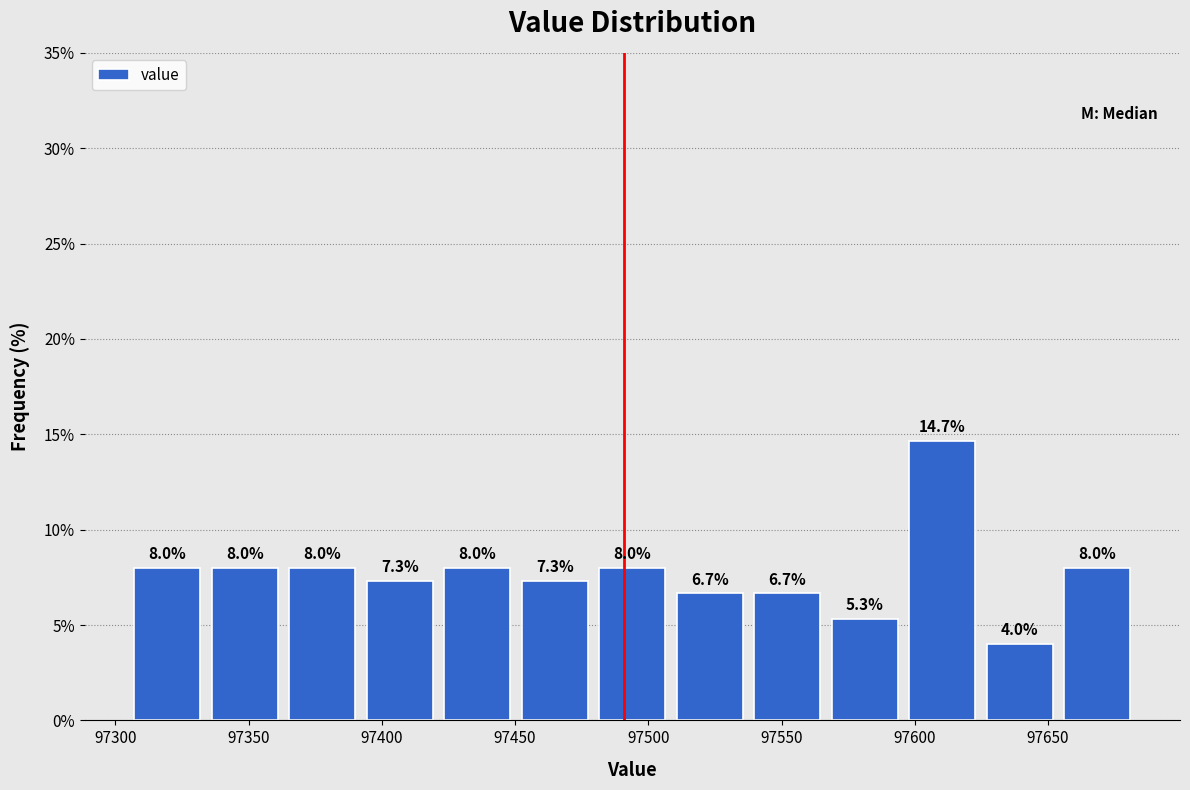

Reading left to right, list every bar in this chart as the range it spans on the x-axis followed by its height. The bar edges are not printed on the chart, so give them approximately, as read against the axis.

97305 to 97335: 8.0
97335 to 97365: 8.0
97365 to 97390: 8.0
97390 to 97420: 7.3
97420 to 97450: 8.0
97450 to 97480: 7.3
97480 to 97510: 8.0
97510 to 97540: 6.7
97540 to 97565: 6.7
97565 to 97595: 5.3
97595 to 97625: 14.7
97625 to 97655: 4.0
97655 to 97685: 8.0